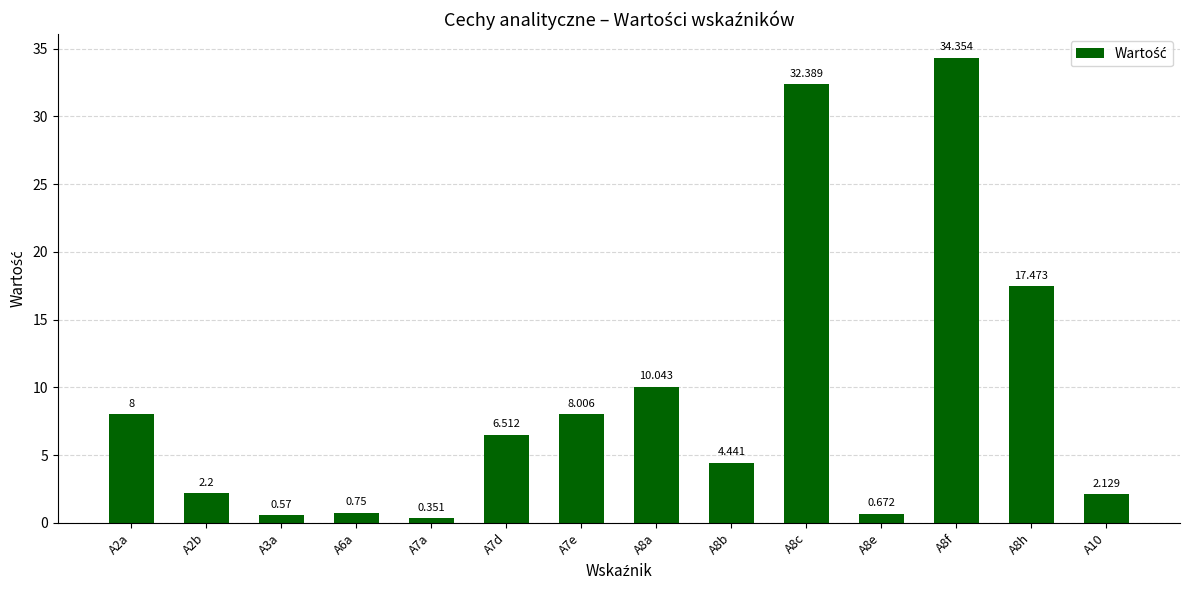

What is the change in value from A8a to A8c?

+22.3